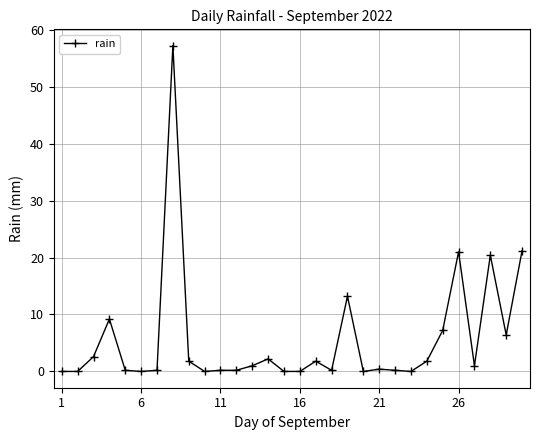

How many data points does each series have?

30